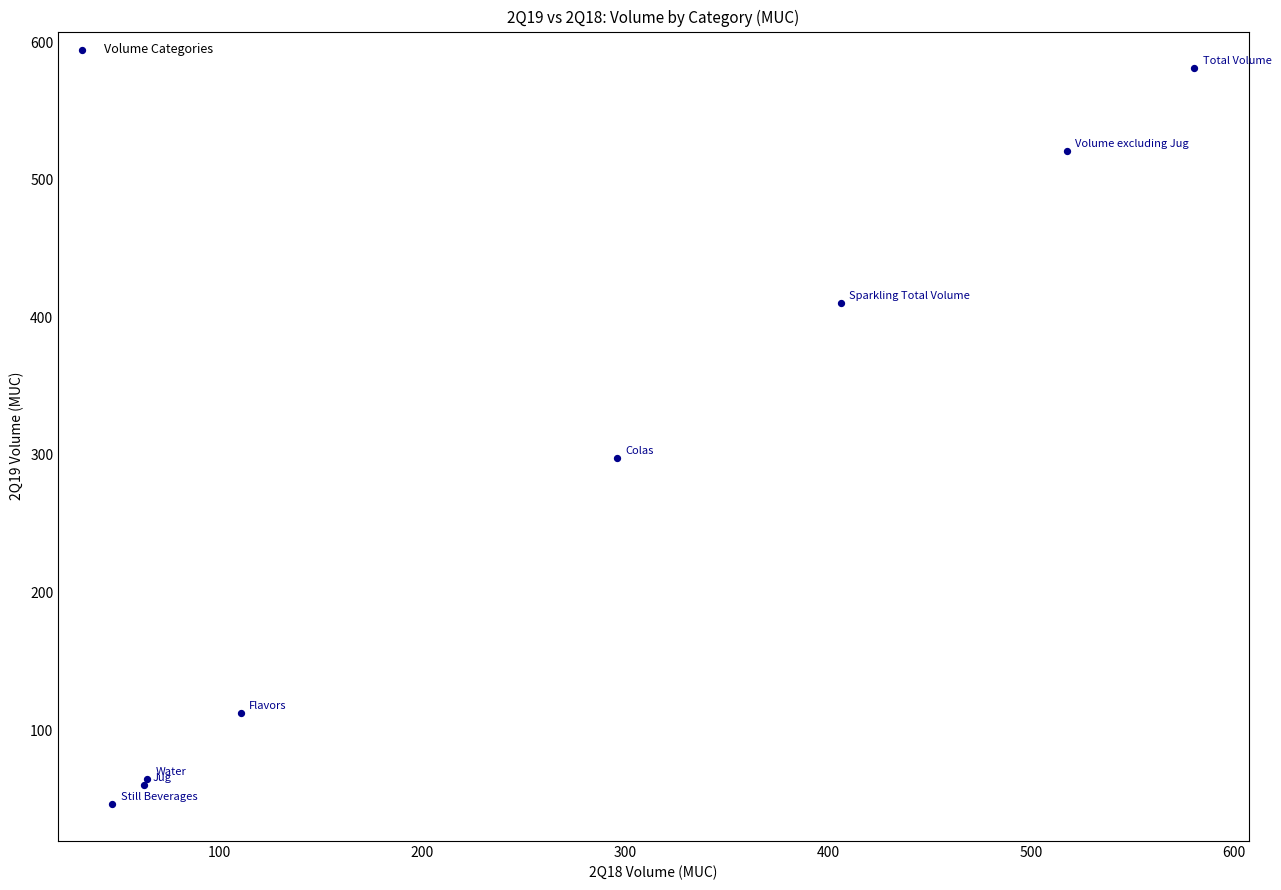

What Y value in the scatter plot is closest to 313?

297.8